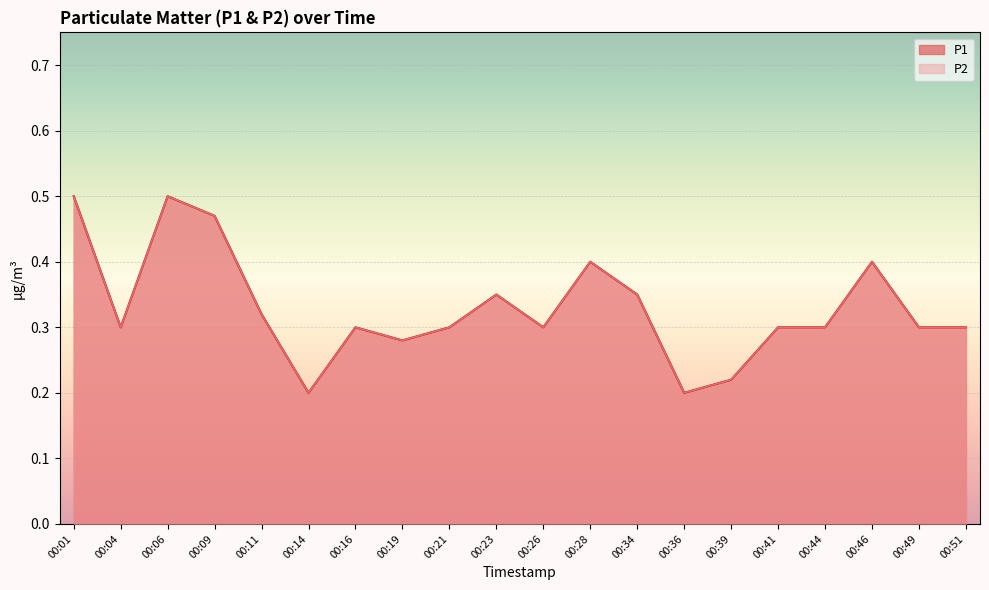

True or false: P1 and P2 cross at least once.

False